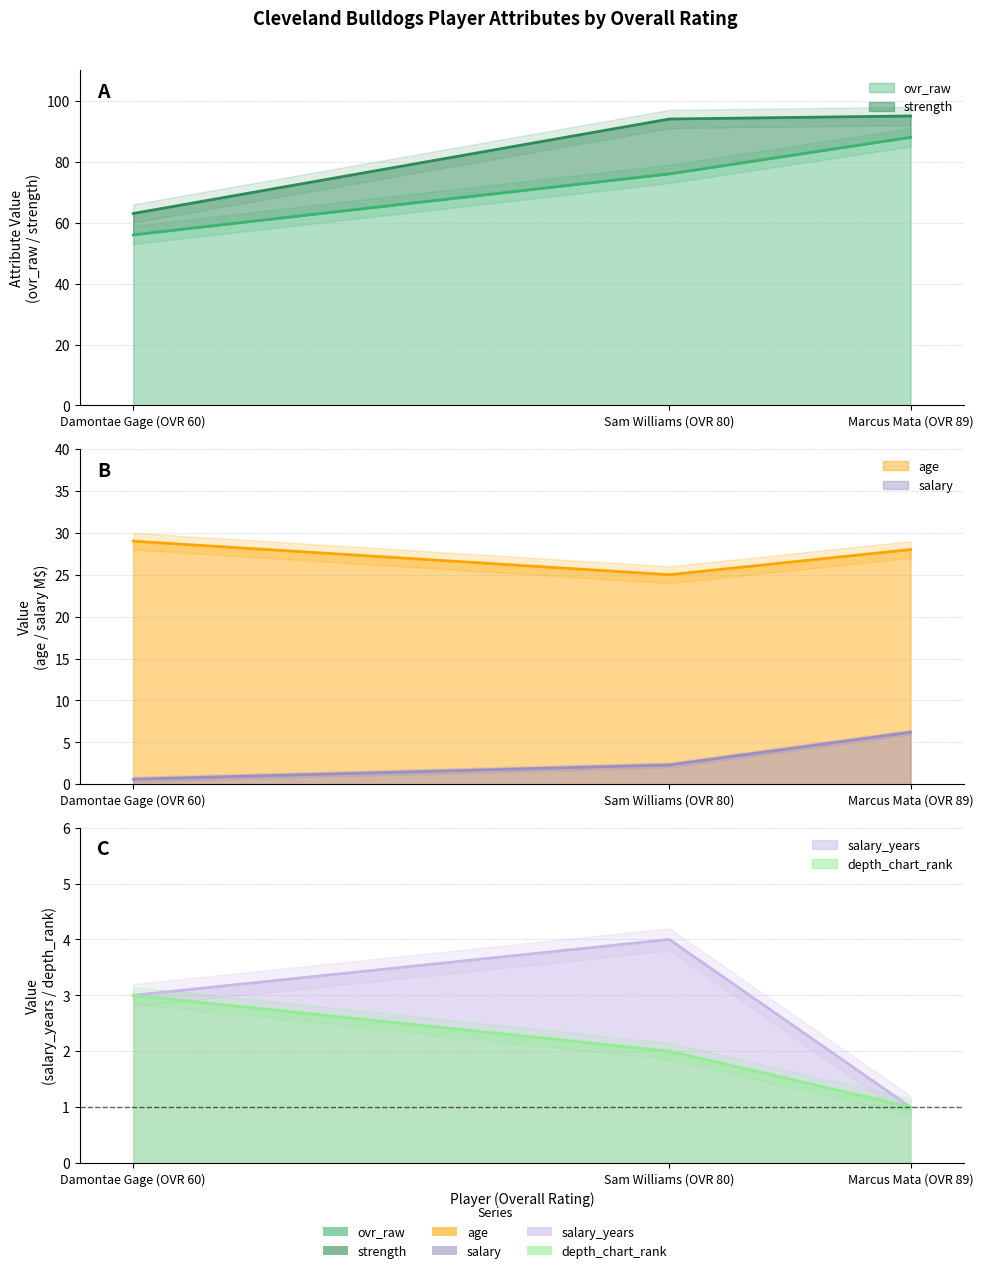

Which has a higher value, Sam Williams (OVR 80) or Damontae Gage (OVR 60)?

Sam Williams (OVR 80)